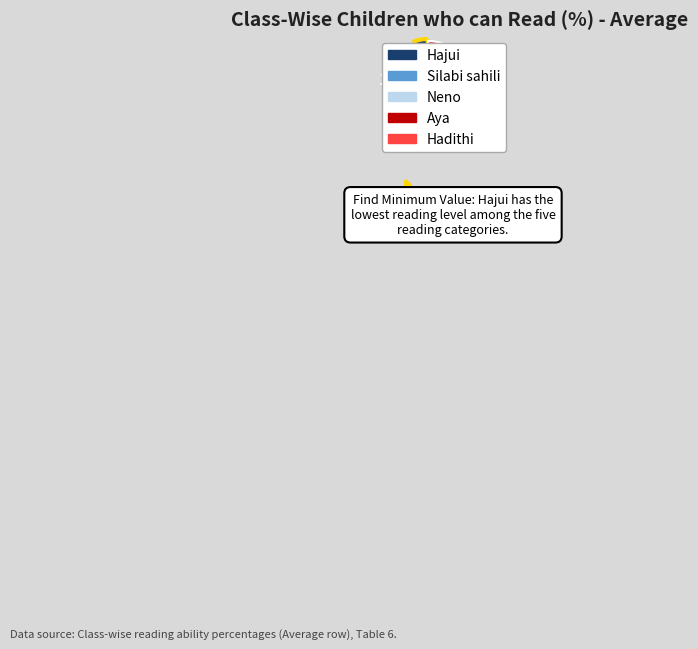

To the nearest percent, what is the difference between the largest and smallest slice percentages?

48%